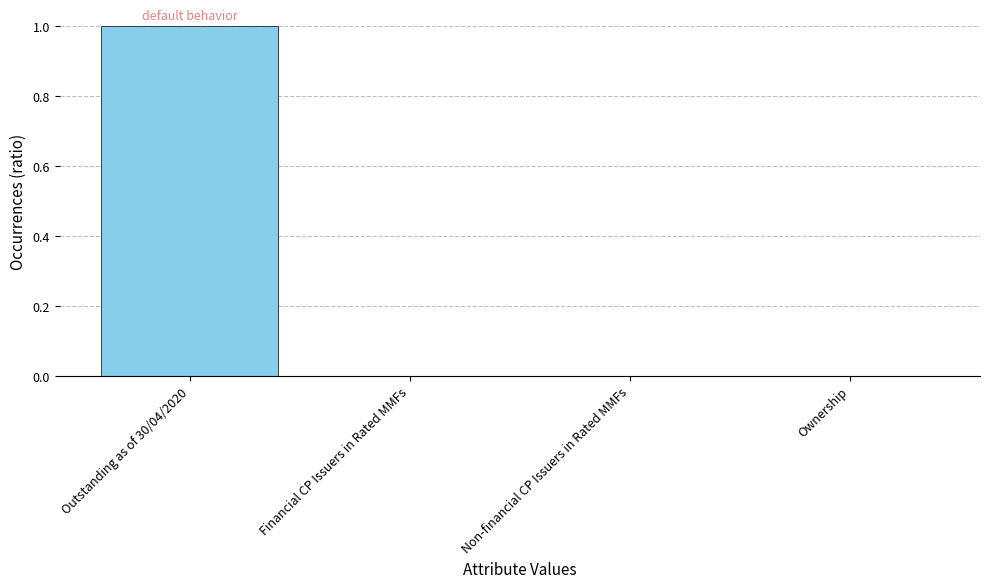

What is the greatest value displayed?

1.0